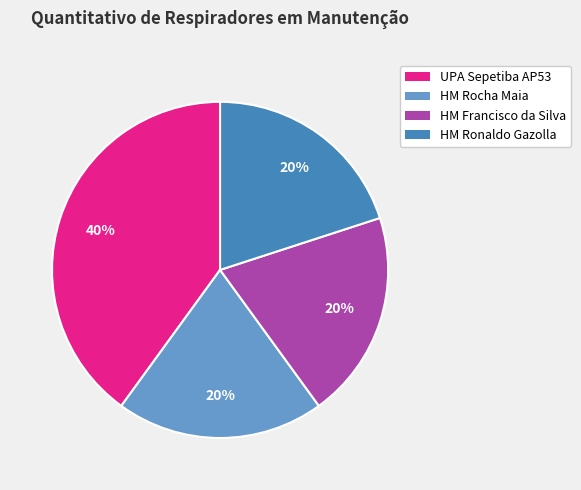

To the nearest percent, what is the difference between the largest and smallest slice percentages?

20%